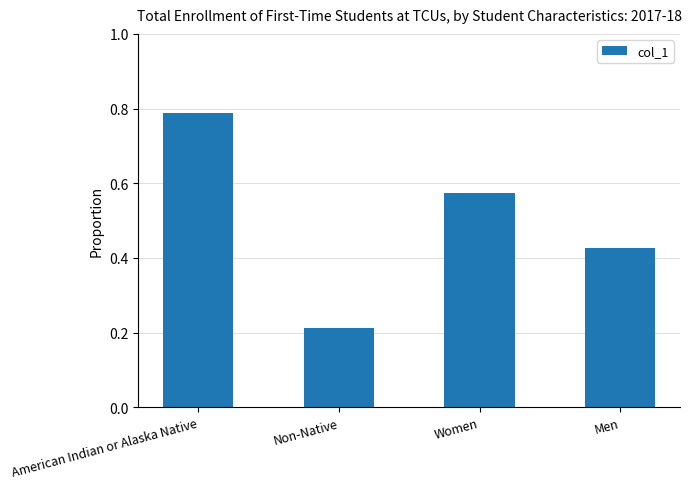

True or false: the data shows 0.3 at Men.

False